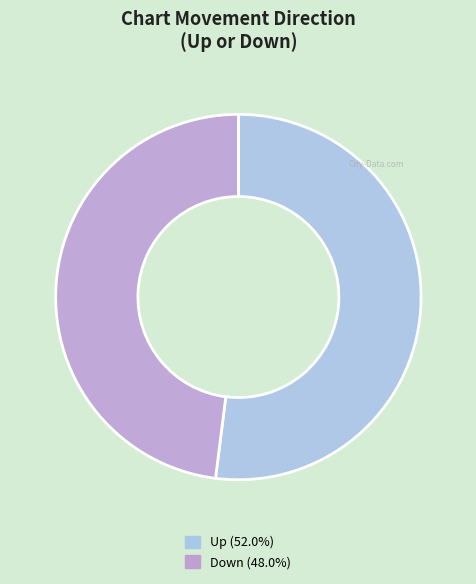

To the nearest percent, what is the average slice percentage?

50%